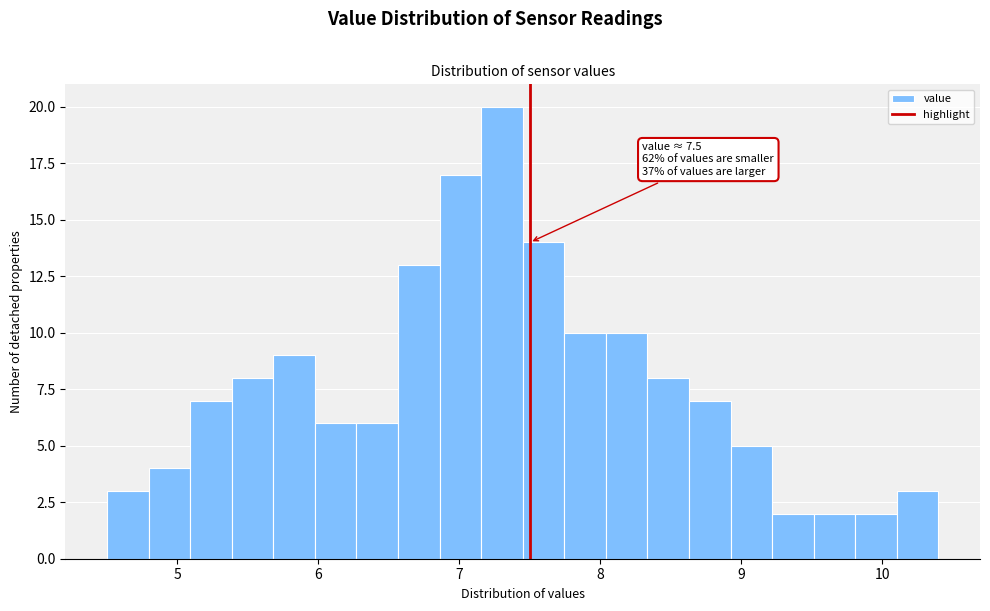

Read against the x-axis, roughly where is the centre of the tallest bar?

7.3